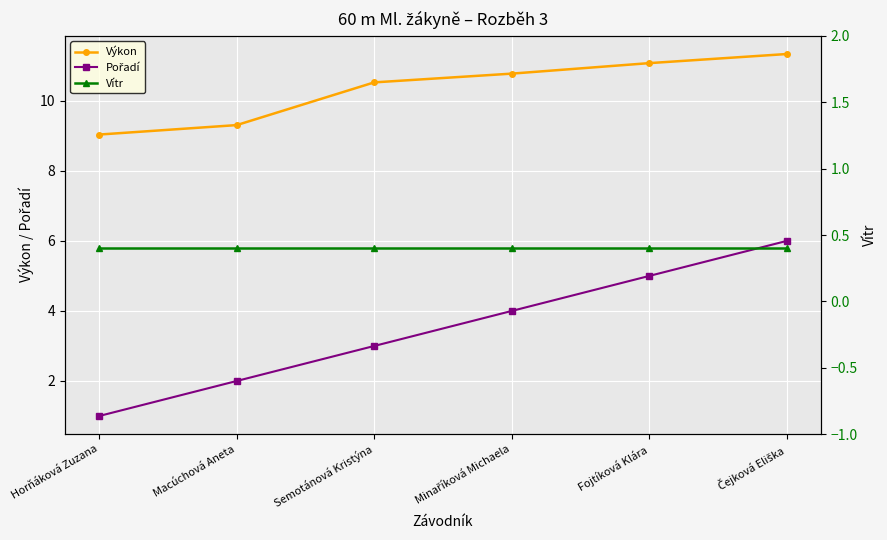

True or false: Výkon has more than 0 points higher than both neighbors.

False